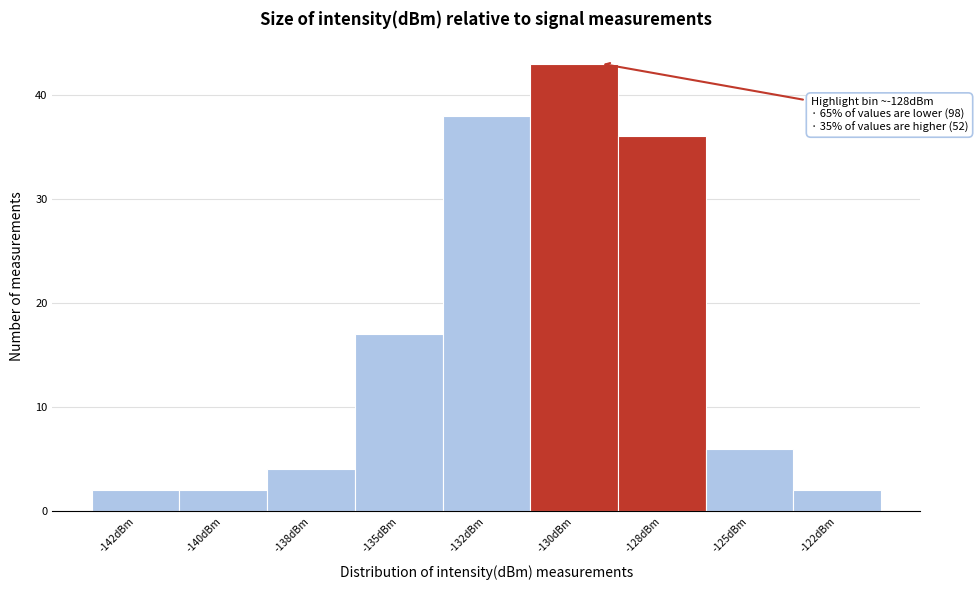

Reading right to left, transcribe all the data shown in this chart.

2	6	36	43	38	17	4	2	2